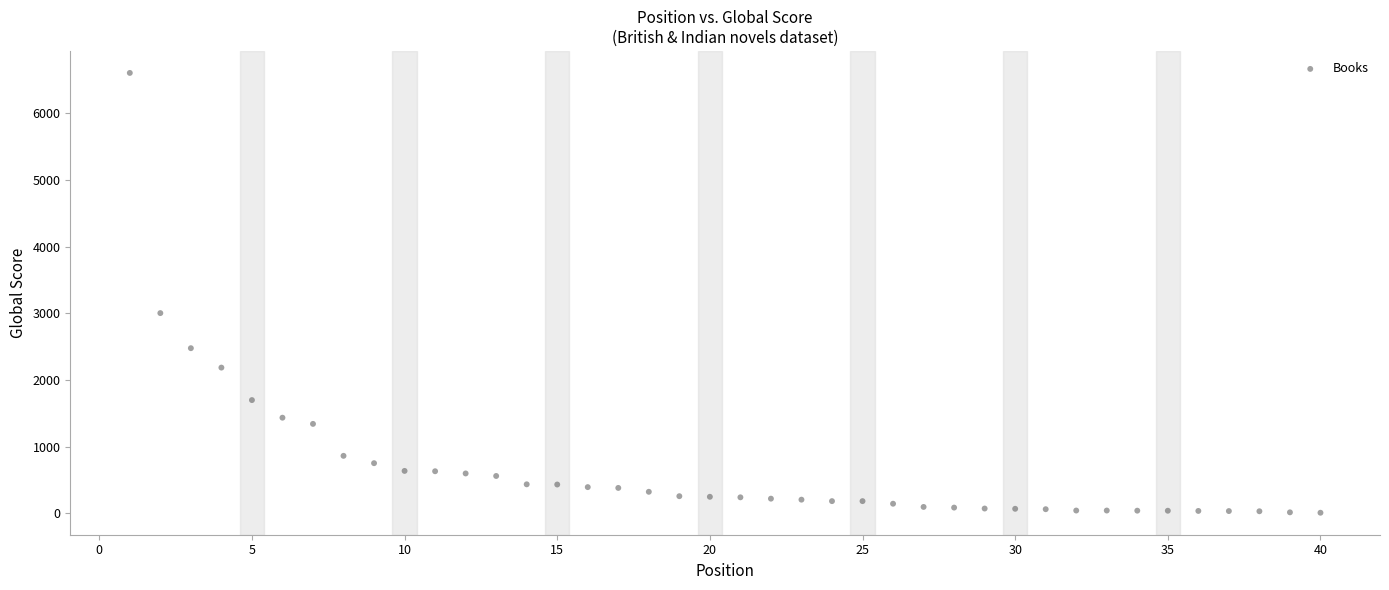

What Y value in the scatter plot is closest to 3306?

3002